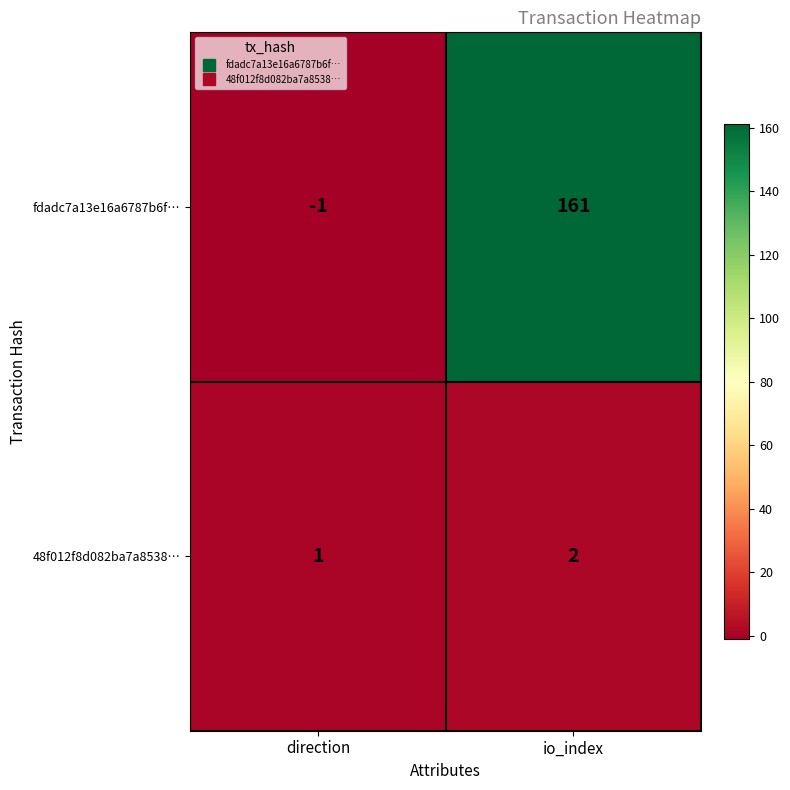

Reading left to right, extract all data points from this chart.

fdadc7a13e16a6787b6f…: direction=-1	io_index=161
48f012f8d082ba7a8538…: direction=1	io_index=2